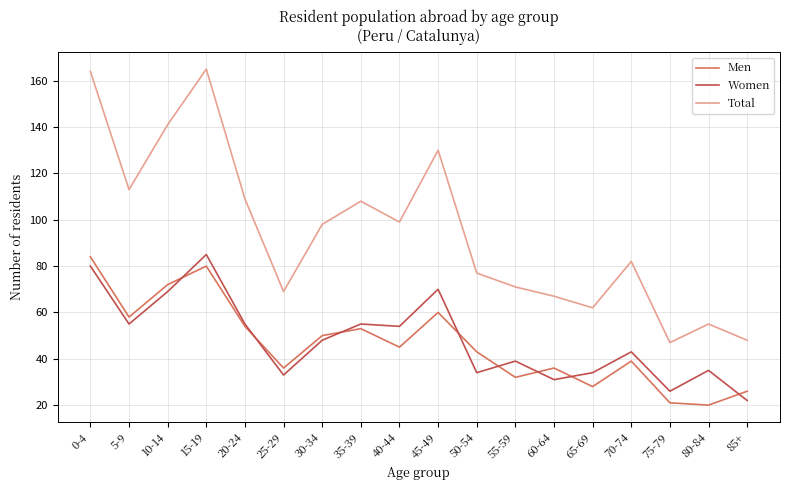

True or false: Women and Total intersect in this chart.

False